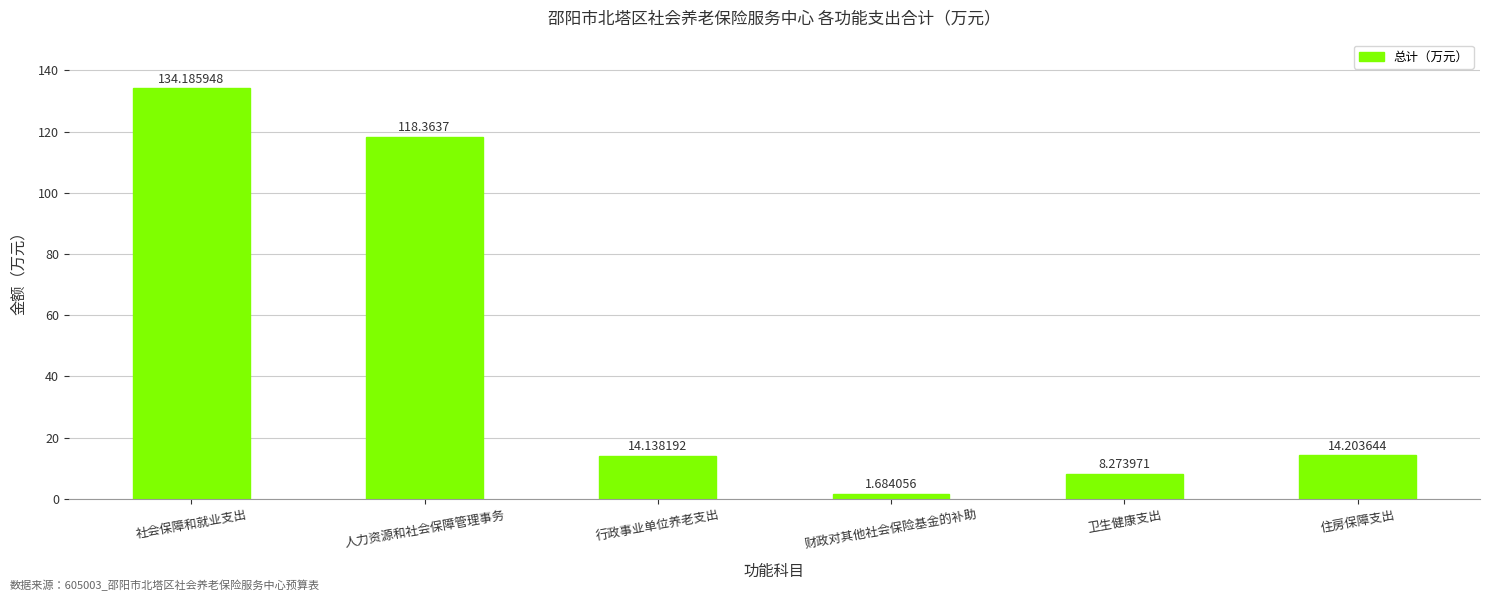

Between 住房保障支出 and 行政事业单位养老支出, which is larger?

住房保障支出